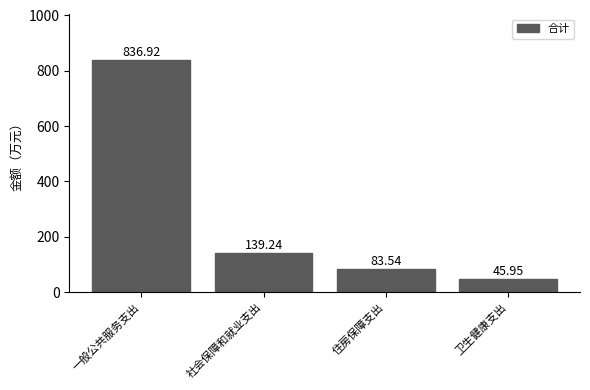

Reading left to right, extract all data points from this chart.

836.9	139.2	83.5	46.0